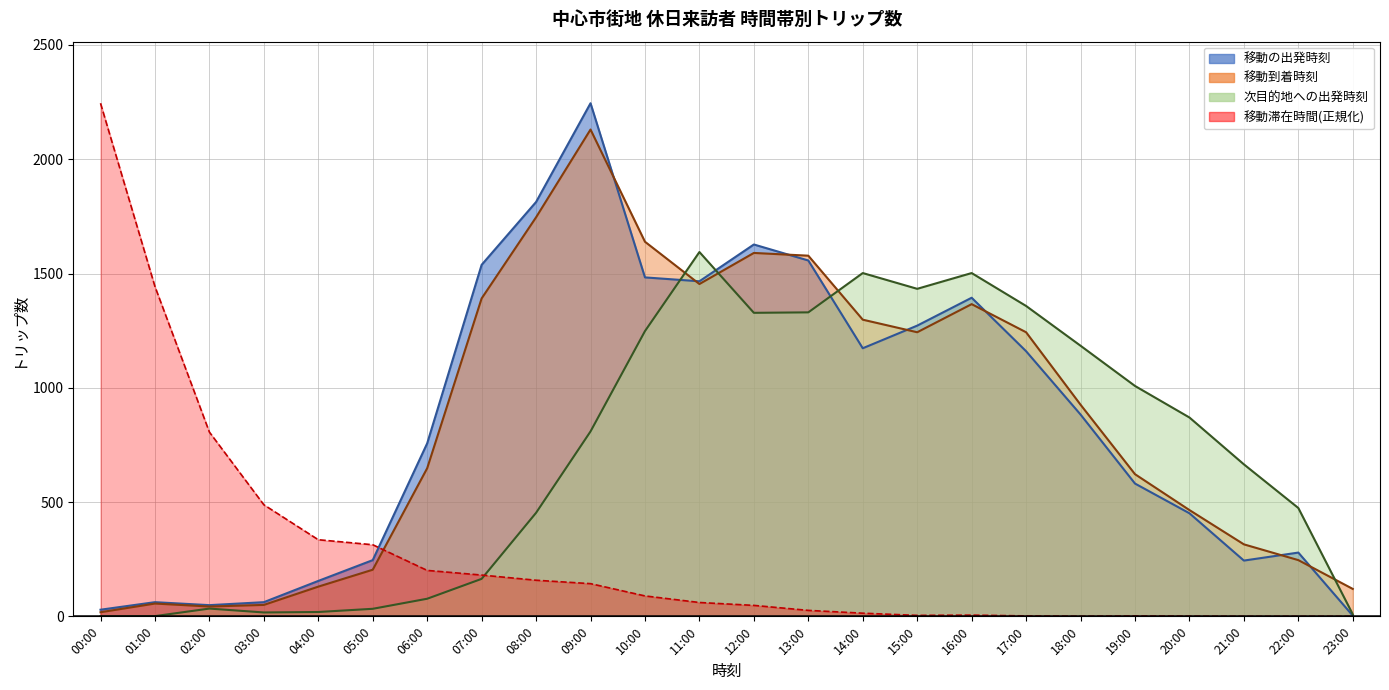

At which category is the sum across all series the highest?

09:00